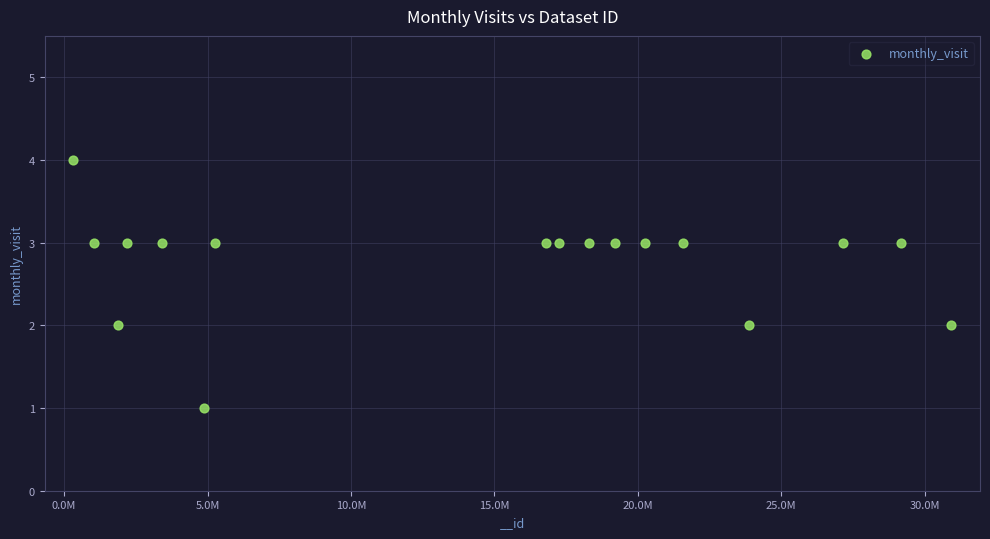

What is the range of Y values (max minus min)?

3